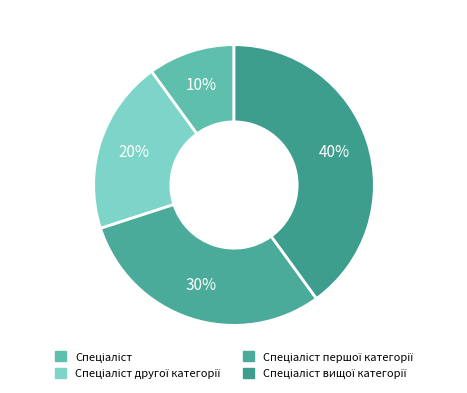

To the nearest percent, what is the difference between the Спеціаліст другої категорії and Спеціаліст slice percentages?

10%